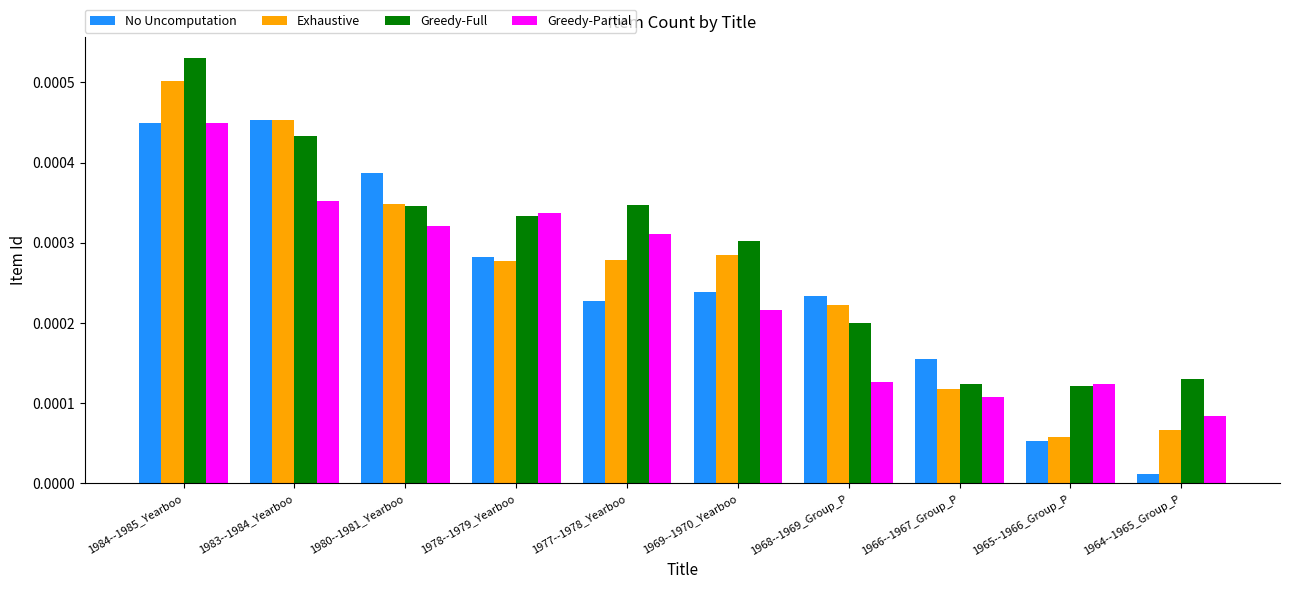

Count the number of categories in the chart.

10